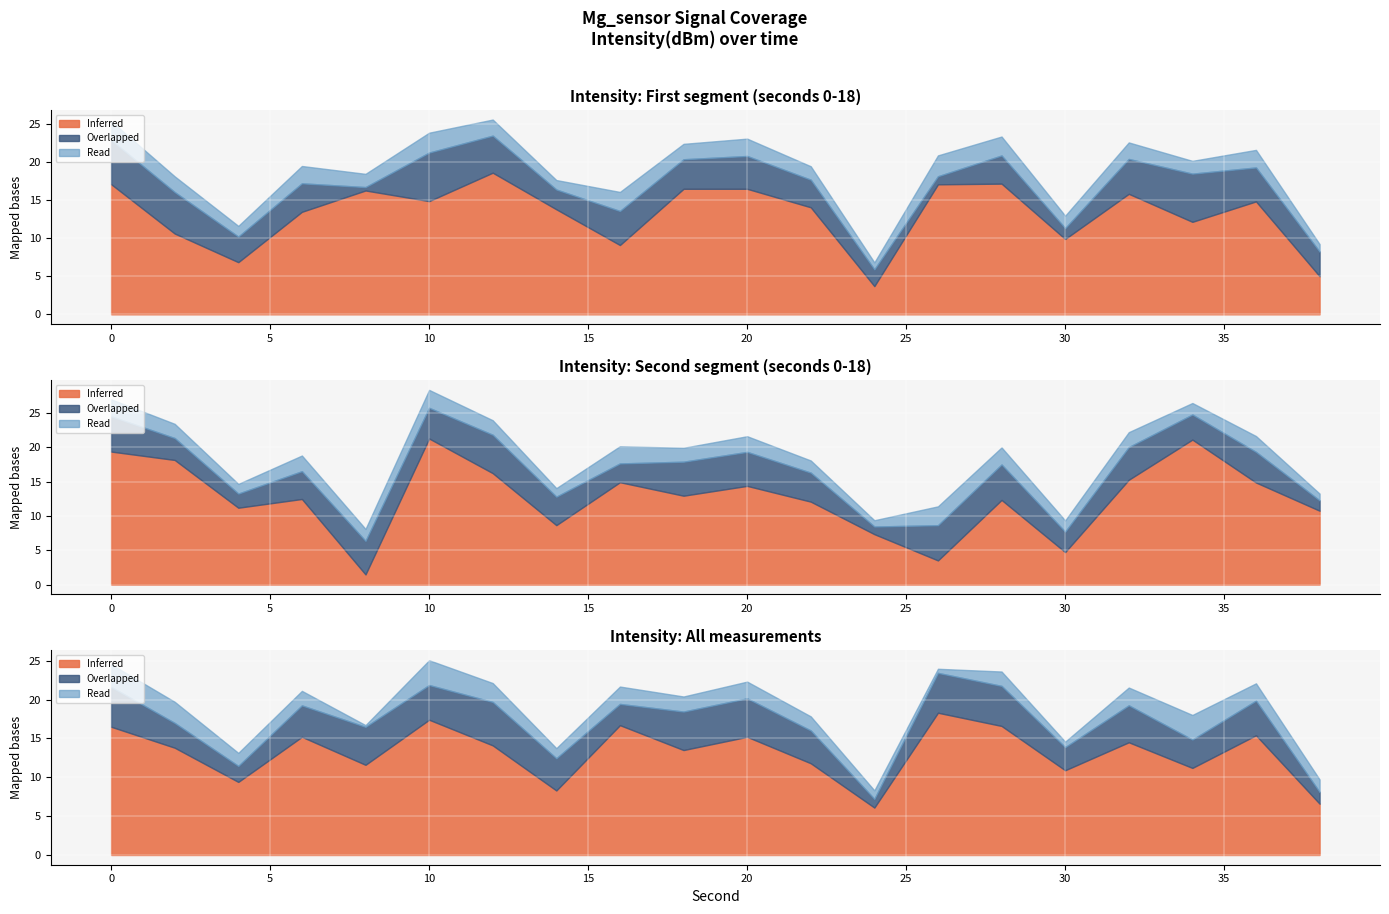

Rank the categories by Overlapped value from highest to lowest.

10, 34, 0, 2, 12, 32, 16, 36, 20, 18, 6, 28, 22, 4, 38, 14, 24, 30, 26, 8